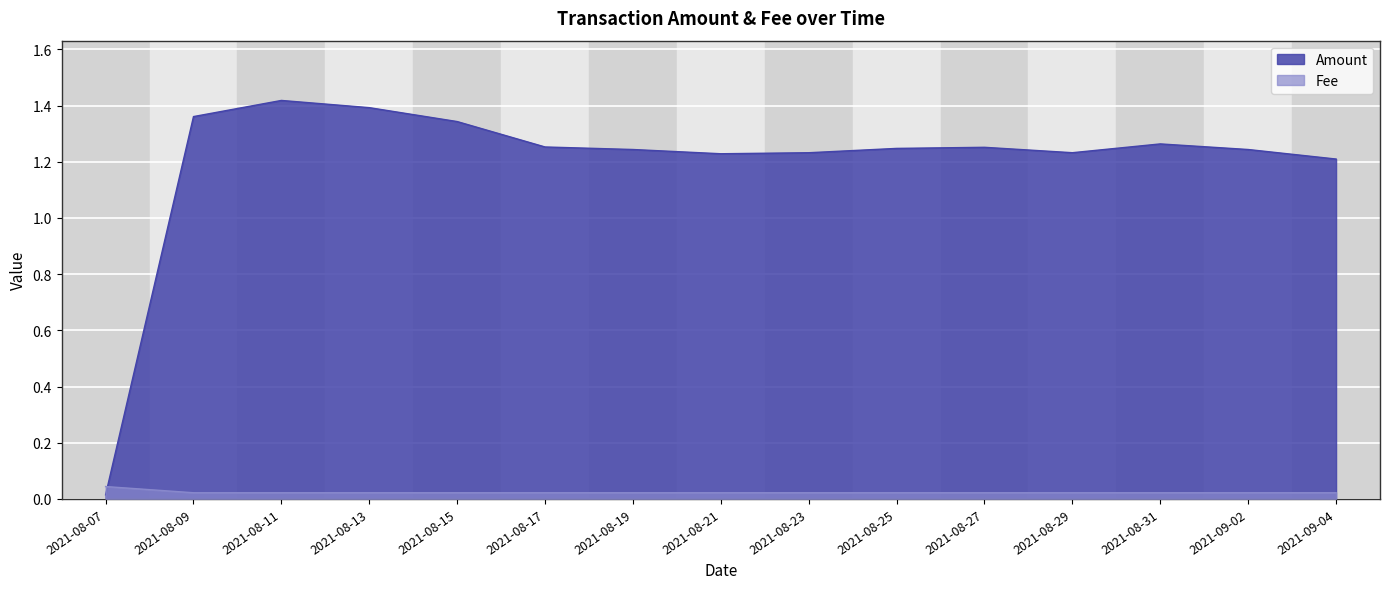

True or false: Amount has more than 1 points higher than both neighbors.

True